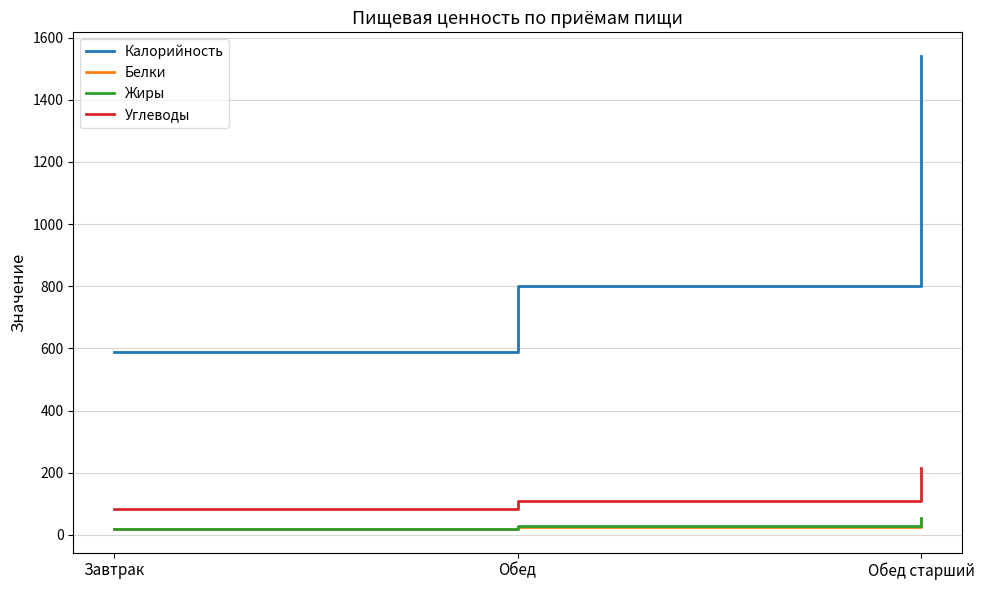

Between Завтрак and Обед старший, which series saw the biggest shift?

Калорийность